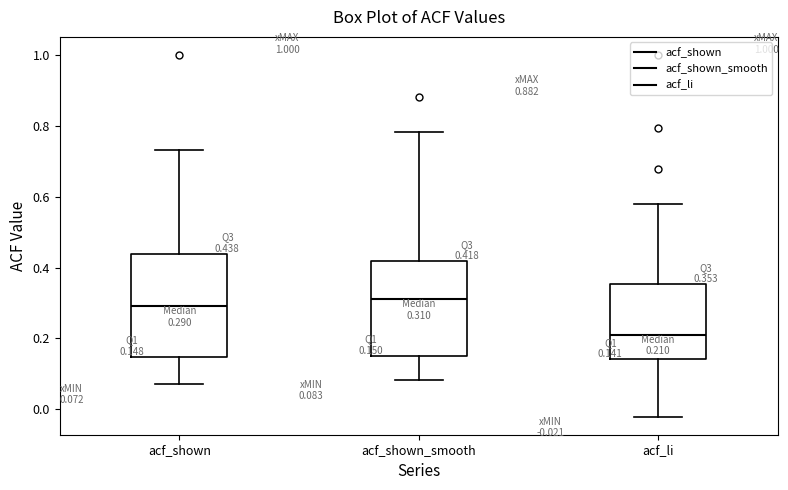

Which box is the tallest, from its lower edge to its upper edge?

acf_shown